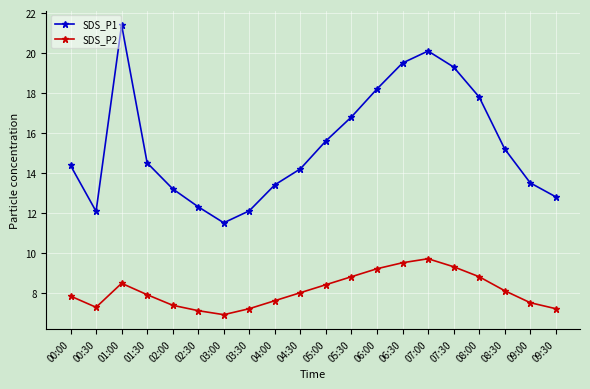

How many lines are shown in the chart?

2